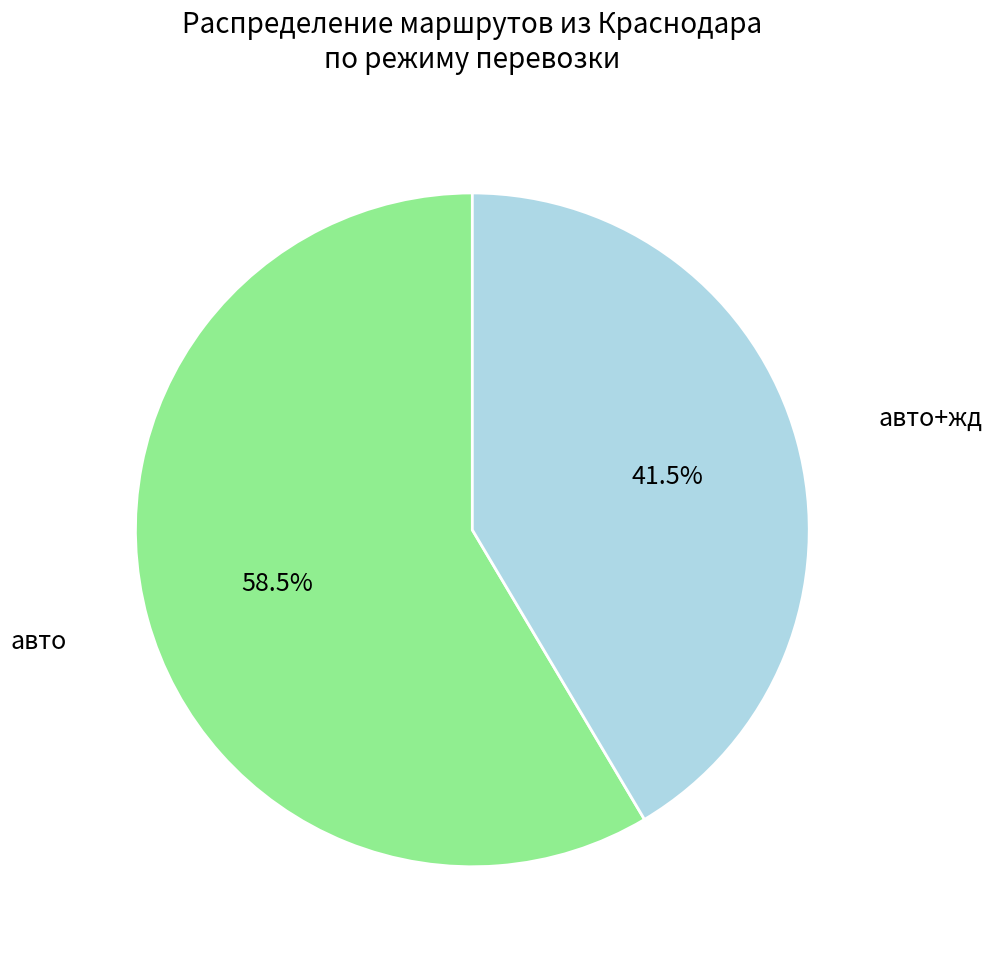

Which slice represents more than half of the pie?

авто